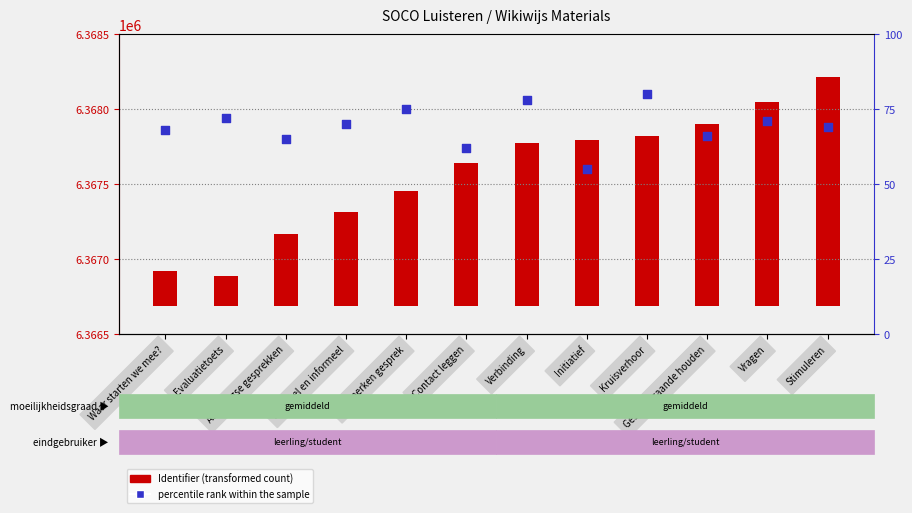

Which series has the largest Y range (max minus min)?

Identifier (transformed)